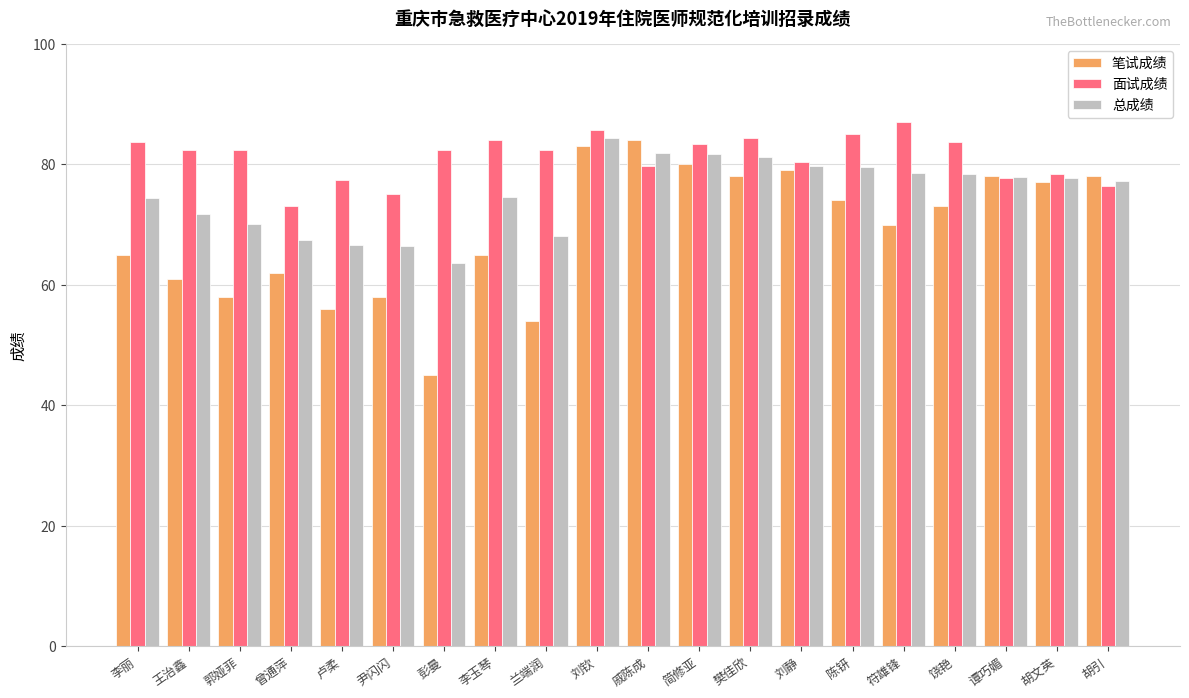

What is the spread (max minus min) of values at 王治鑫?

21.3